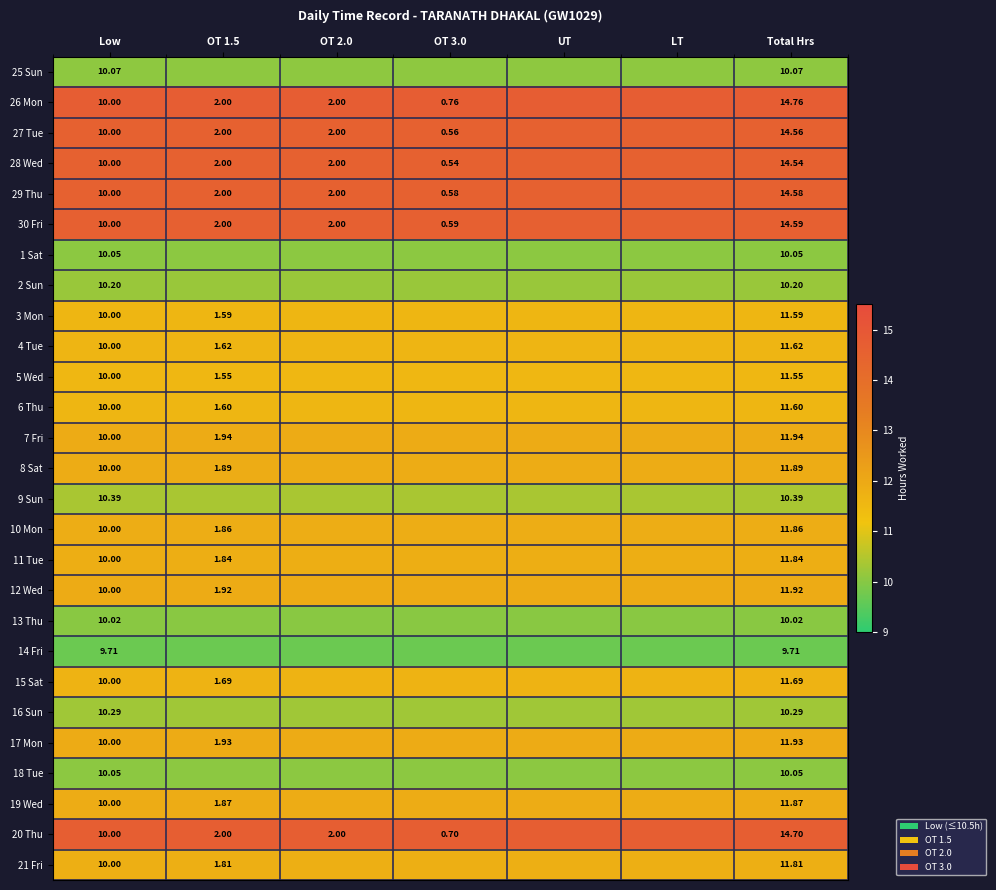

At which label does 8 Sat reach its minimum?

Low